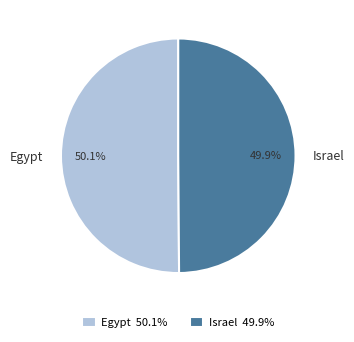

How many segments does this pie chart have?

2